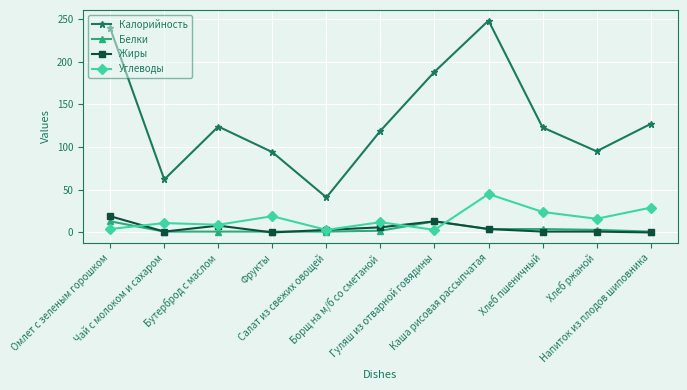

What is the sum of the Жиры values at Бутерброд с маслом and Чай с молоком и сахаром?

9